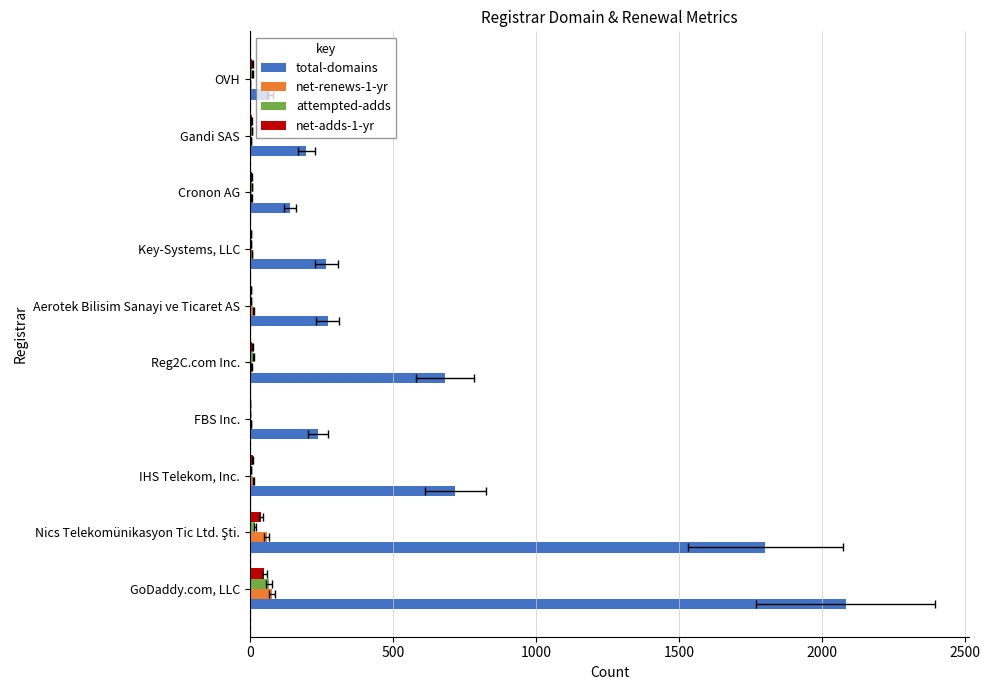

What is the difference between the second highest and minimum values in the total-domains series?

1731